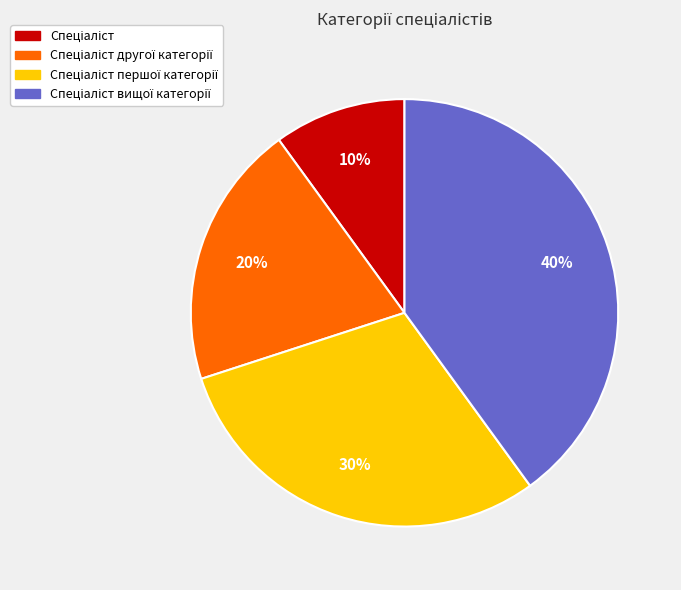

Is there any slice that represents more than half of the pie?

No